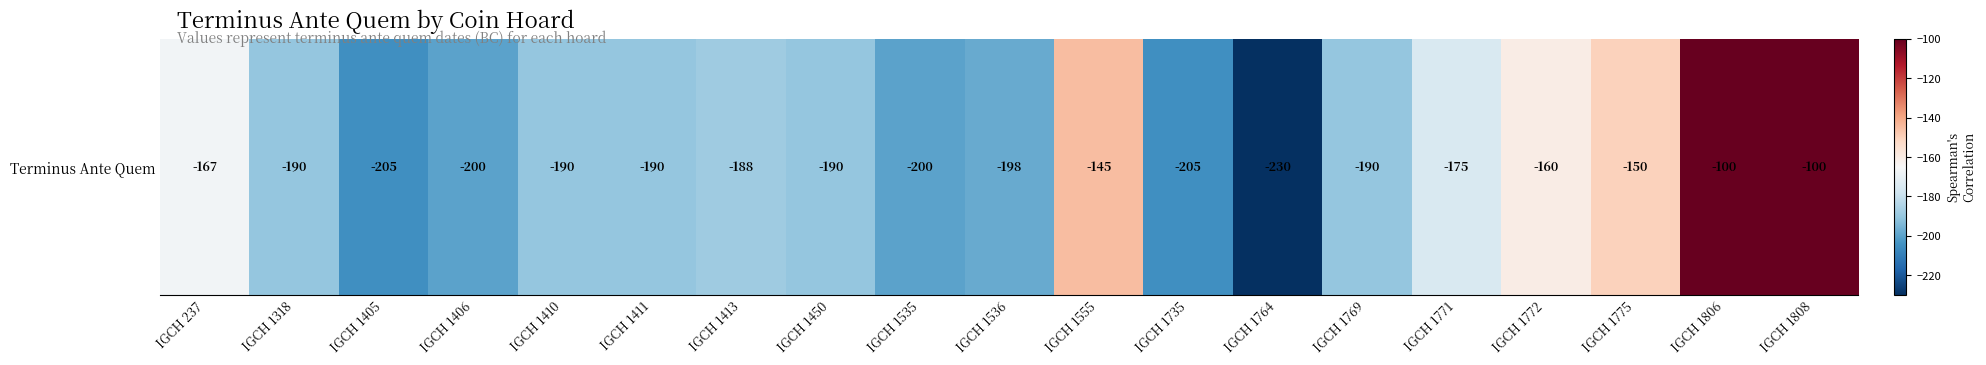

Reading left to right, extract all data points from this chart.

-167	-190	-205	-200	-190	-190	-188	-190	-200	-198	-145	-205	-230	-190	-175	-160	-150	-100	-100